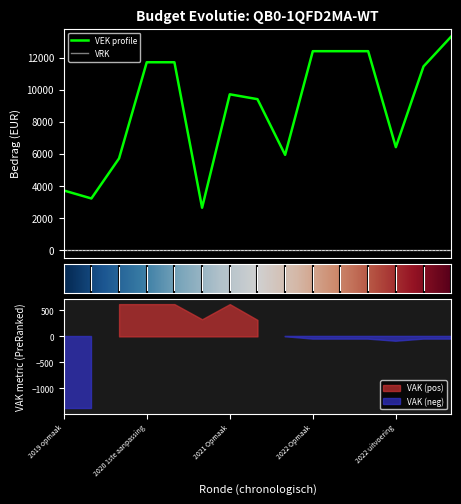

List the series in order of their peak value, lowest first.

VRK, VAK, VEK